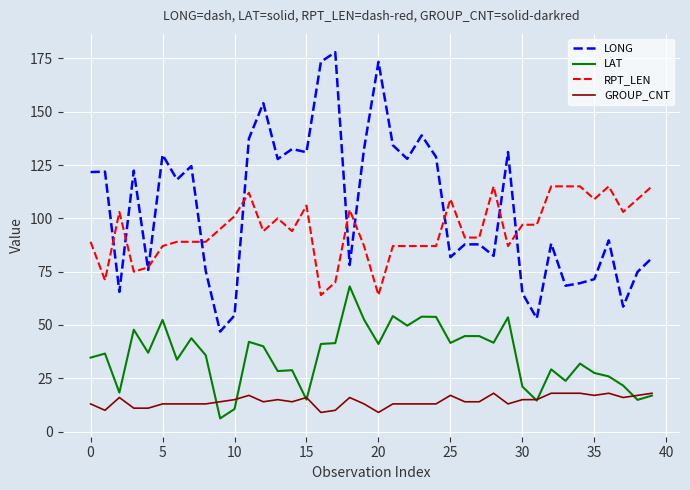

What is the maximum value for LAT?

68.1